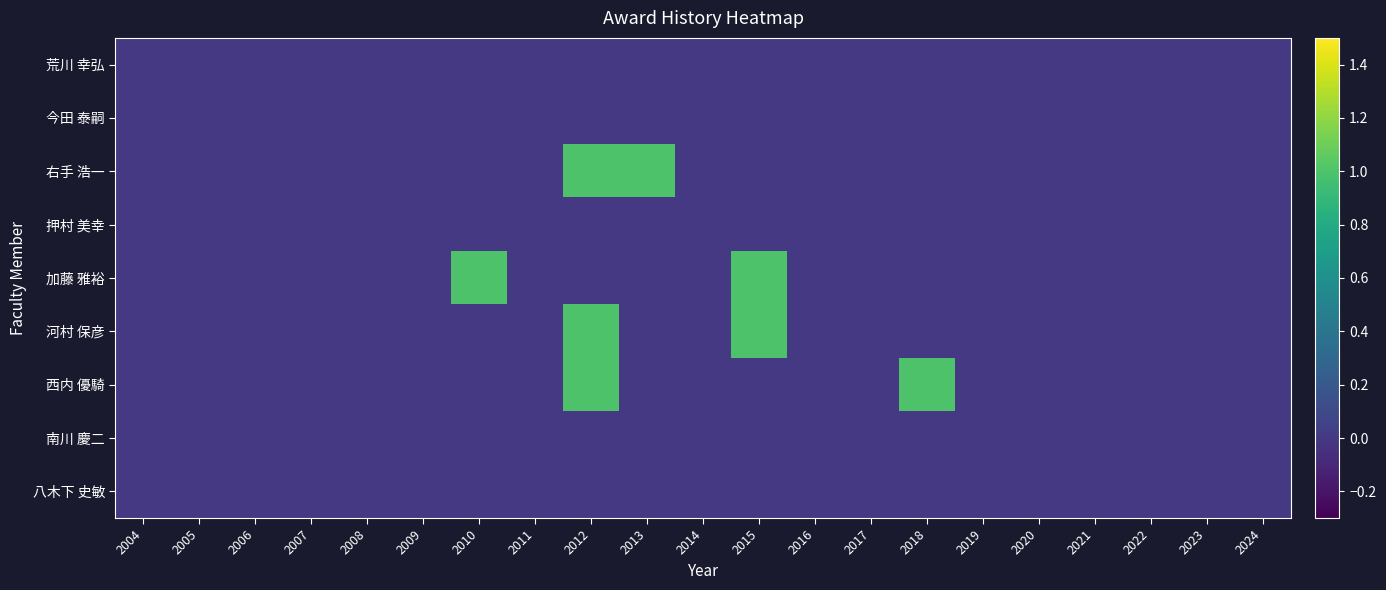

Which category has the highest value in the 河村 保彦 series?

2012